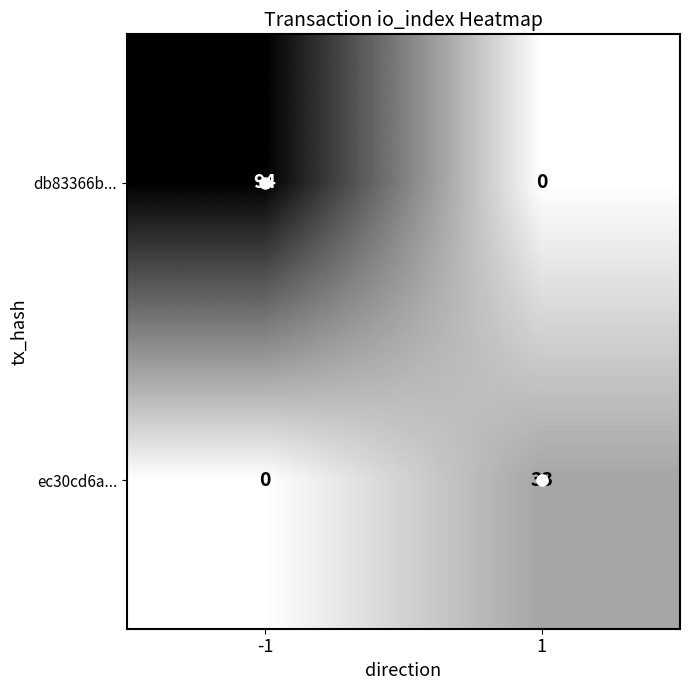

At -1, list the series in order from largest to smallest.

db83366b..., ec30cd6a...